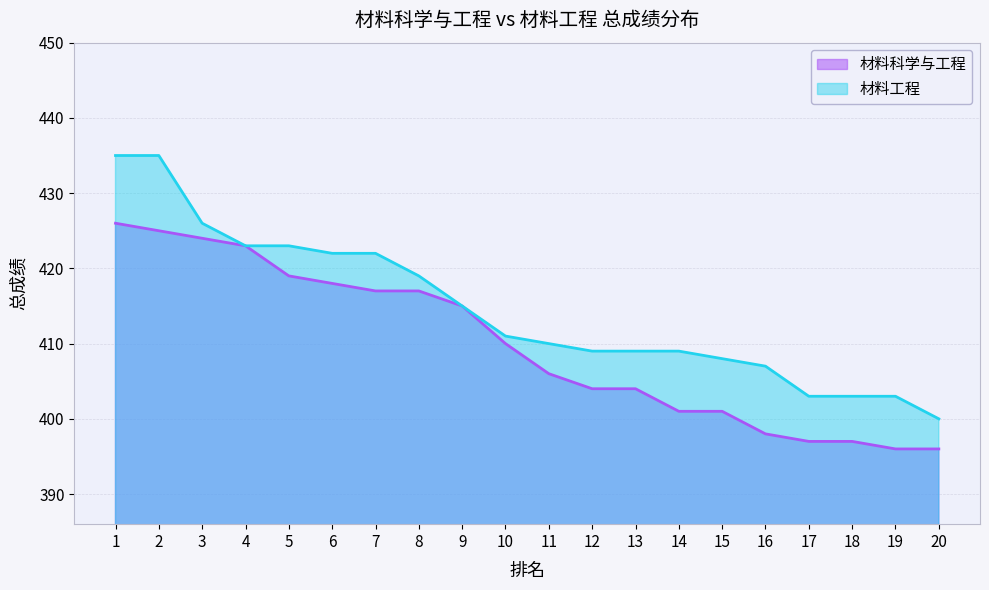

Rank the series by their average value, from lowest to highest.

材料科学与工程, 材料工程